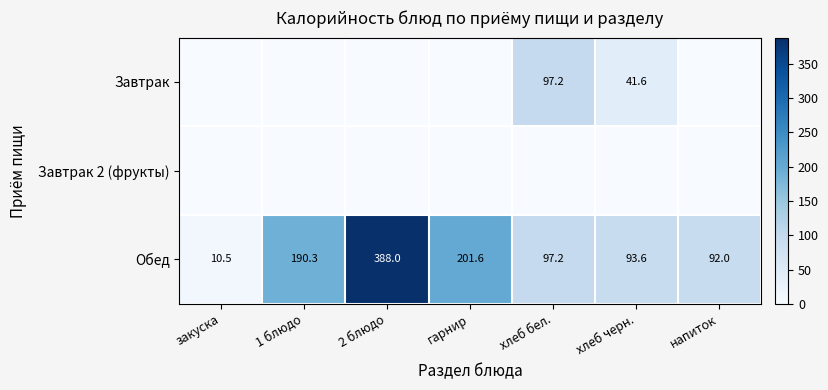

Rank the categories by Обед value from lowest to highest.

закуска, напиток, хлеб черн., хлеб бел., 1 блюдо, гарнир, 2 блюдо